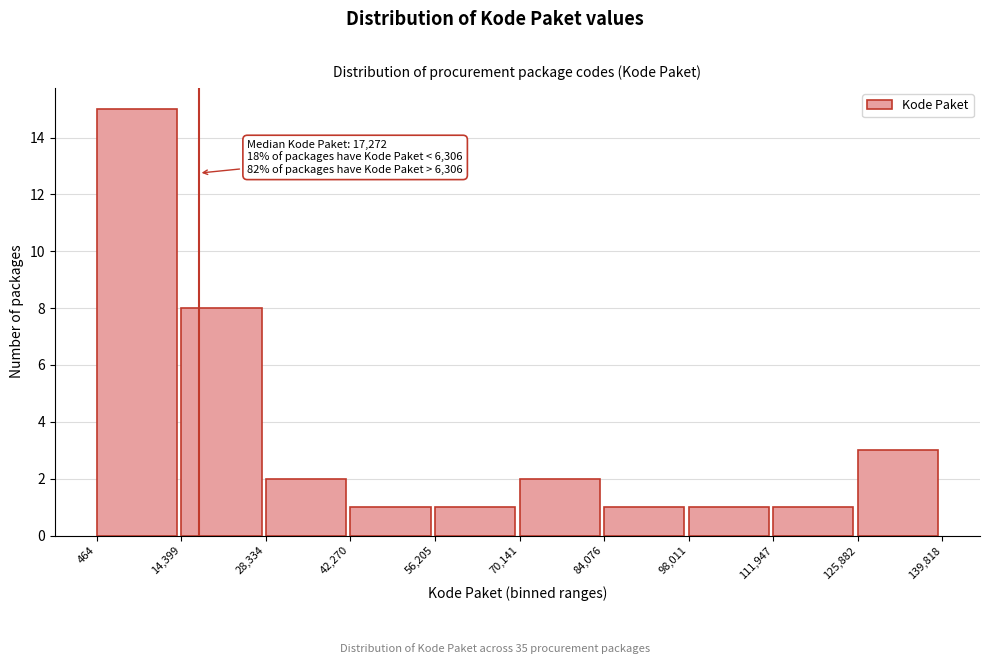

Over which range of the x-axis is the bar tallest?

464 to 14,399